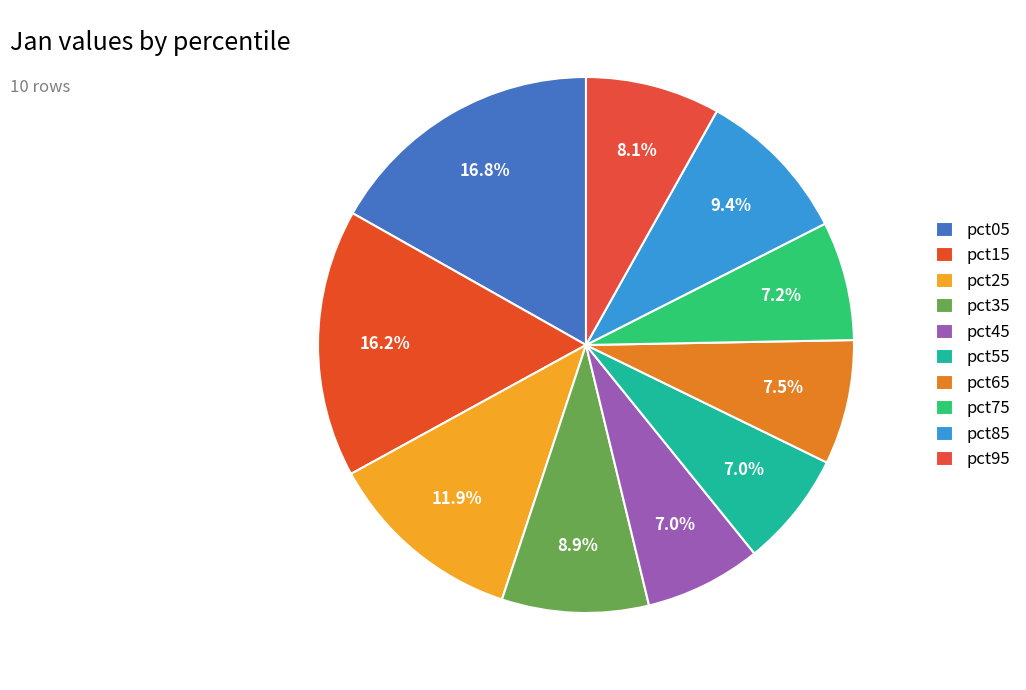

Is there any slice that represents more than half of the pie?

No